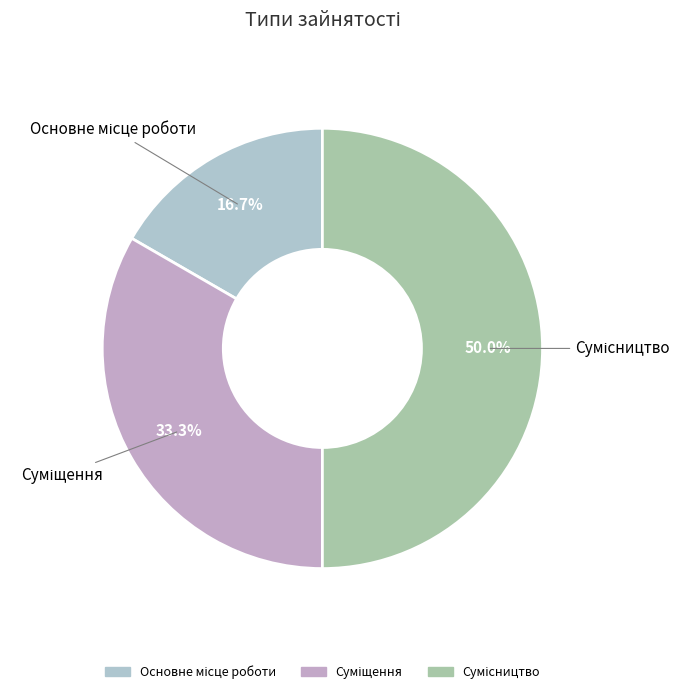

How many segments does this pie chart have?

3